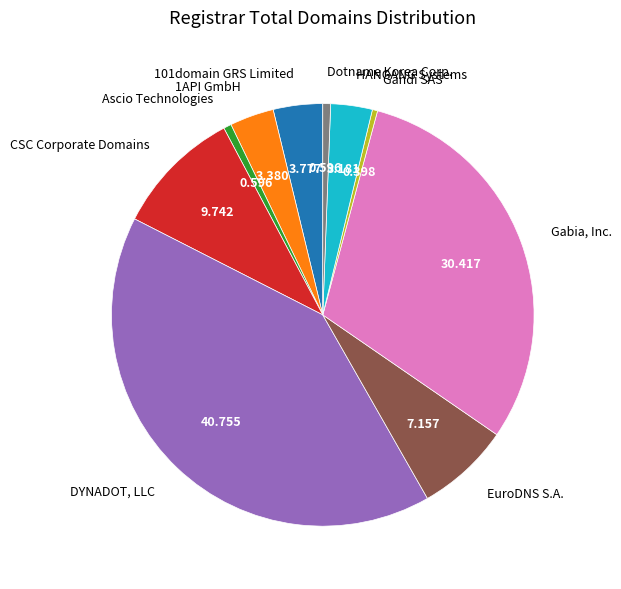

Between CSC Corporate Domains and Gabia, Inc., which is larger?

Gabia, Inc.